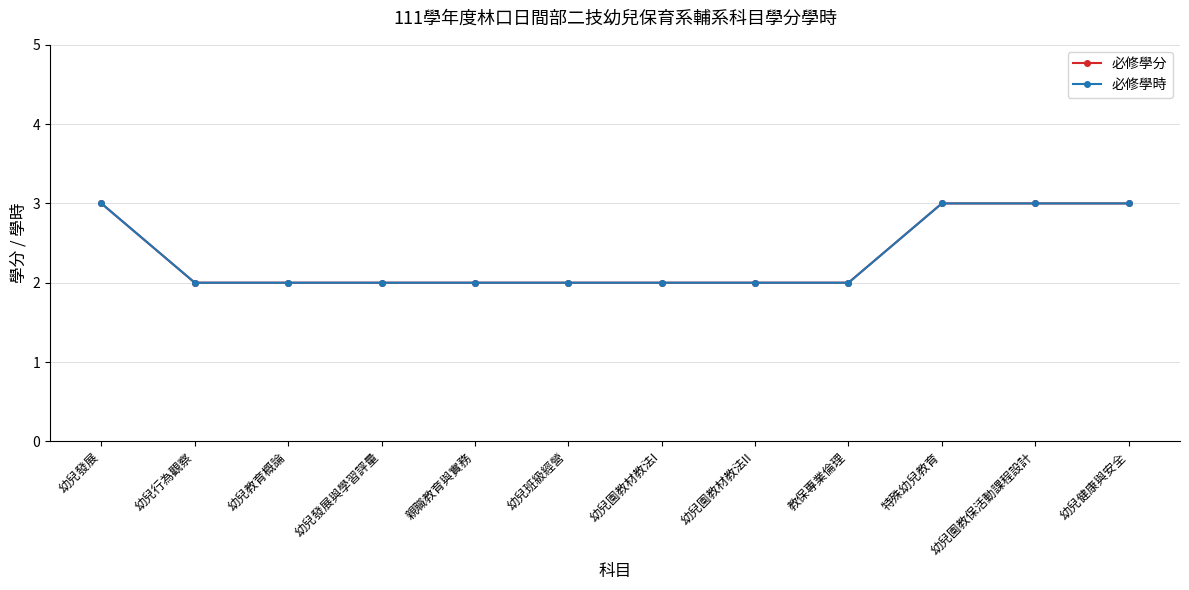

Does the chart have visible grid lines?

Yes